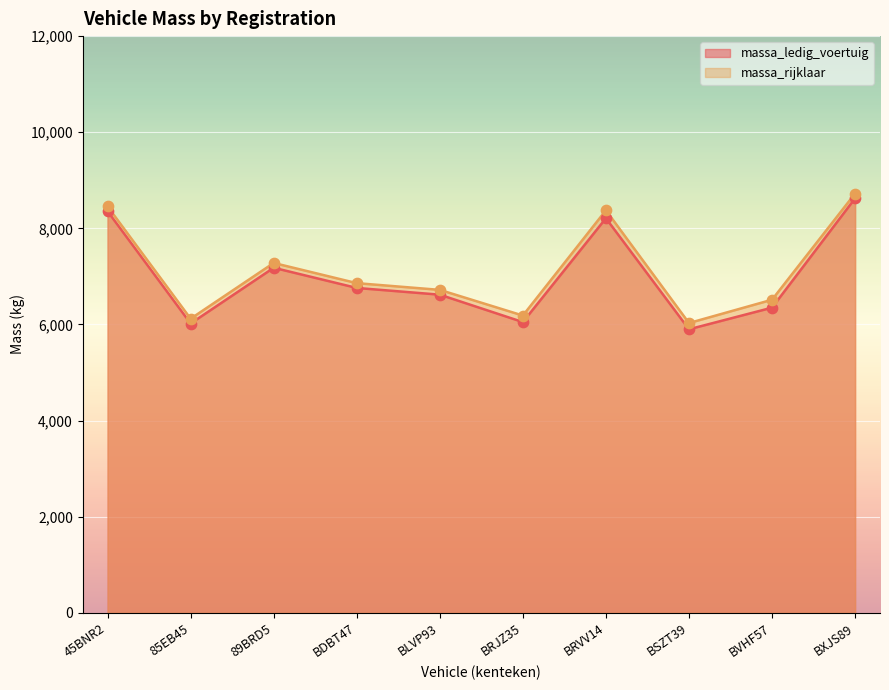

What are all the series names shown in the legend?

massa_ledig_voertuig, massa_rijklaar